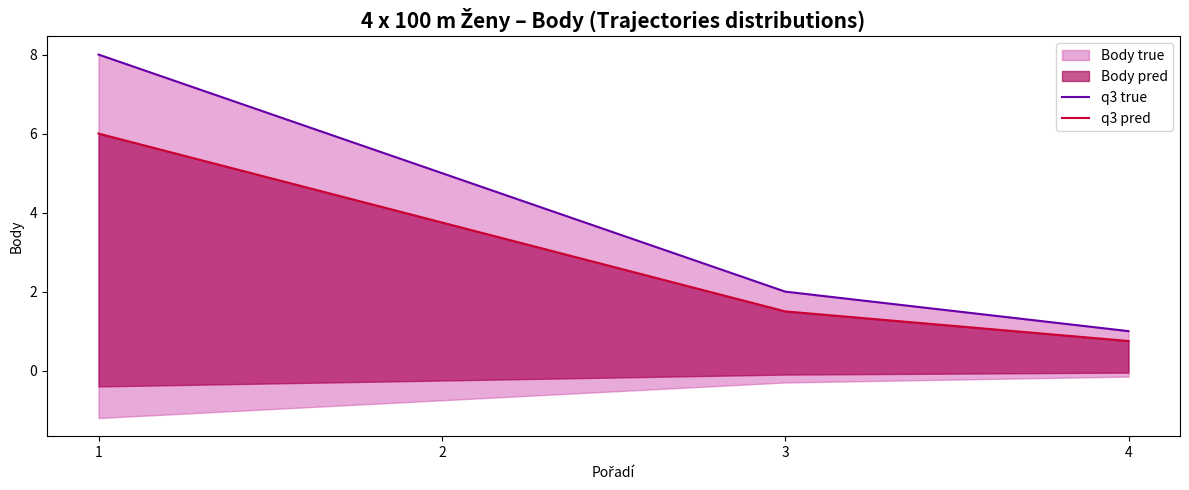

The q3 true series shows 1.3 at 4. True or false?

False